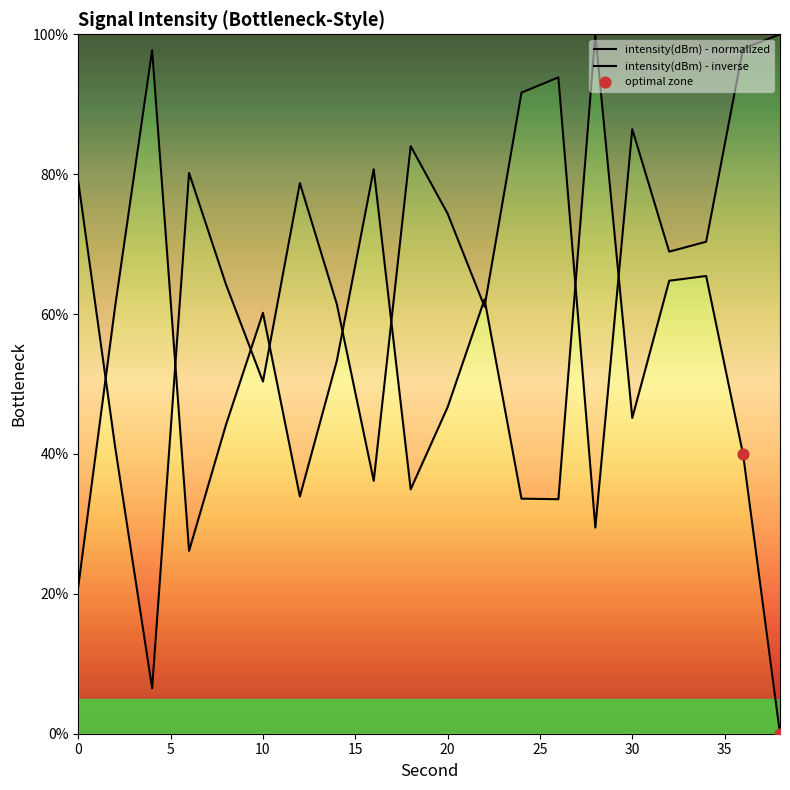

What is the ratio of the value at 4 to the value at 34?

1.5